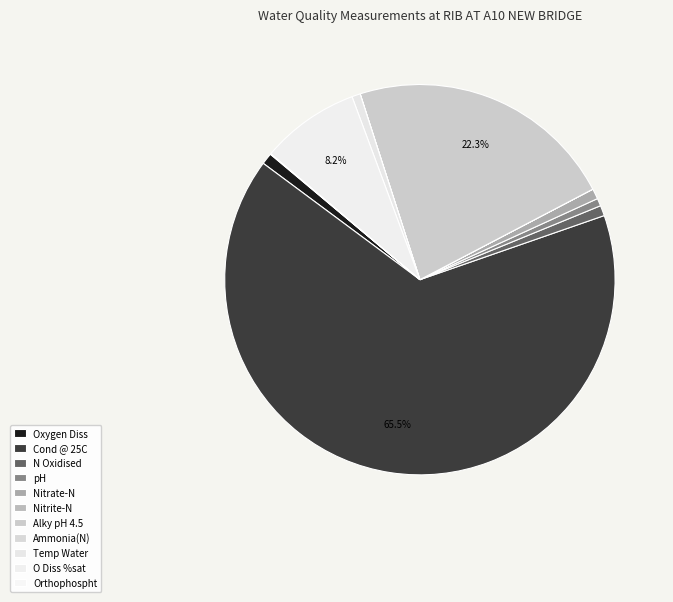

Does pH represent more than half of the total?

No